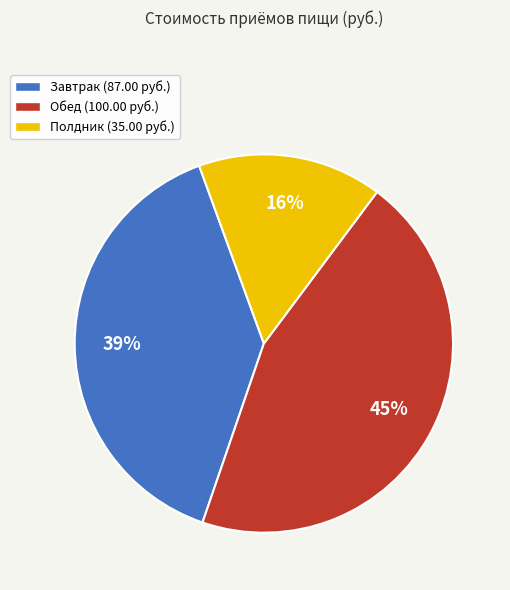

Combined, do Полдник (35.00 руб.) and Завтрак (87.00 руб.) account for over 50%?

Yes